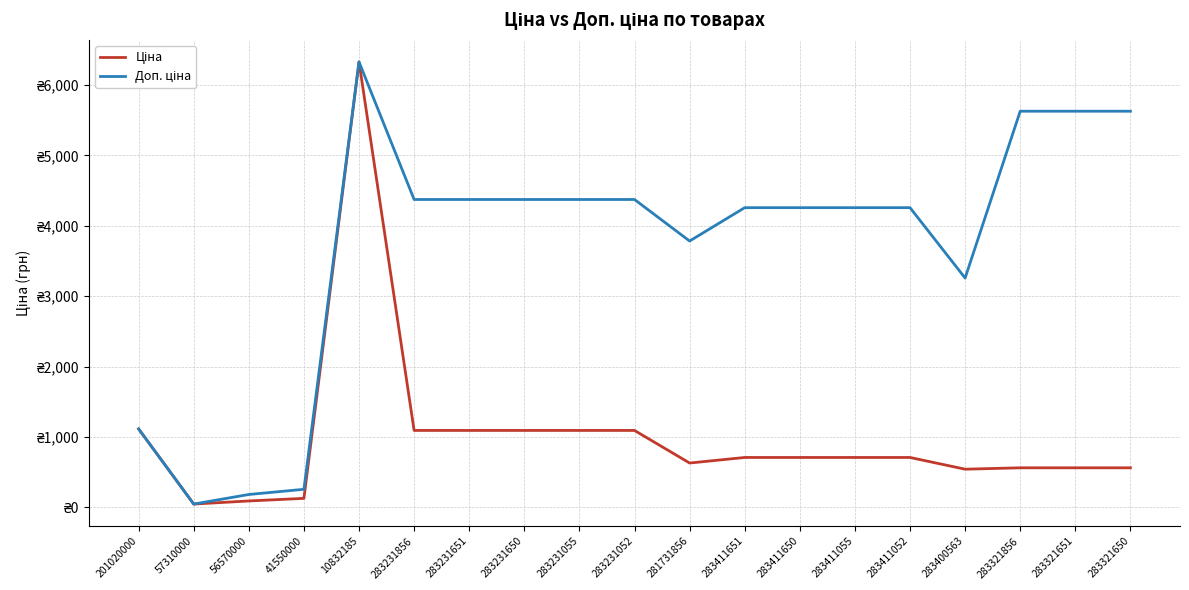

True or false: Ціна and Доп. ціна cross at least once.

False